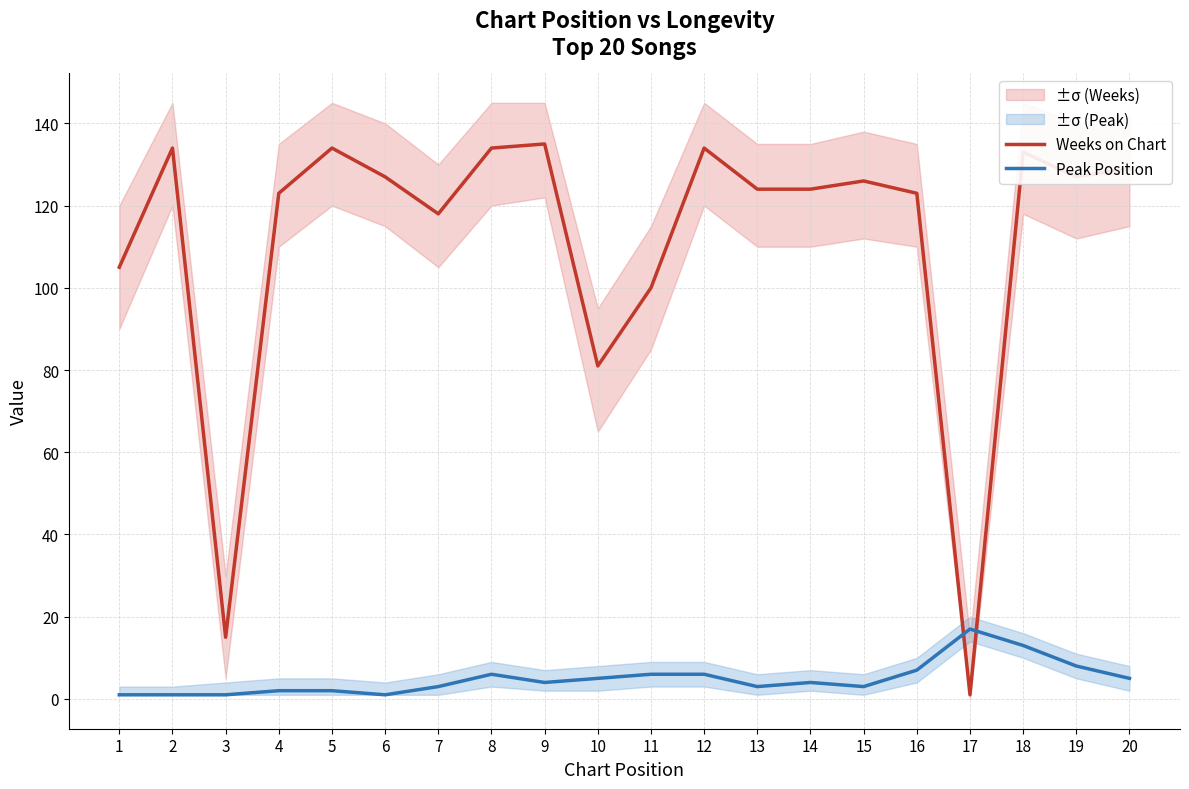

Count the number of data series in this chart.

2